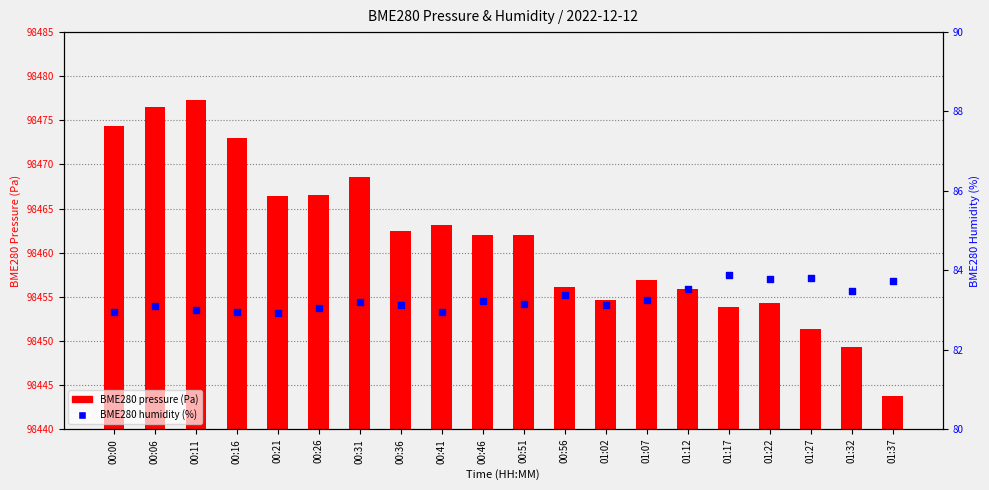

What are all the series names shown in the legend?

BME280 pressure (Pa), BME280 humidity (%)